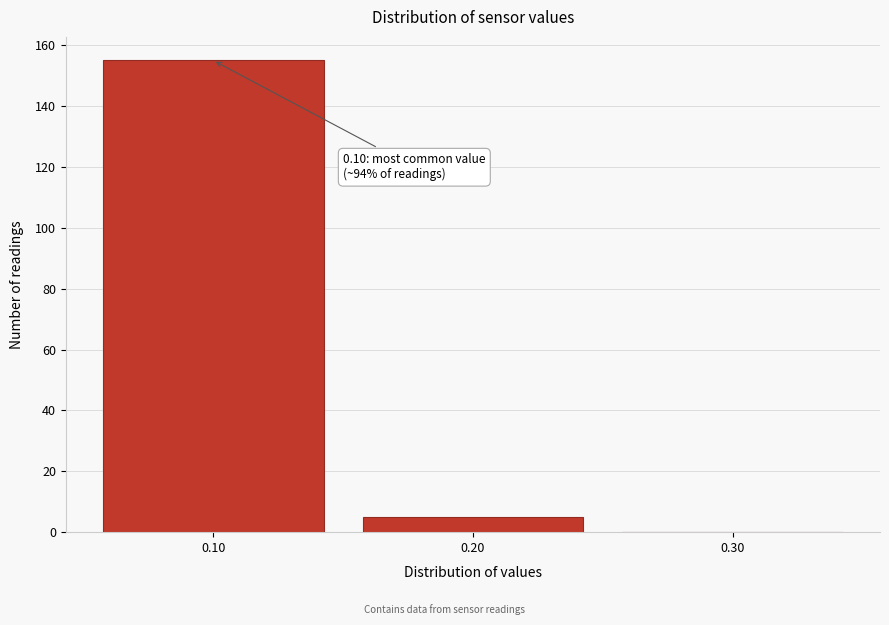

Which range on the x-axis has the tallest bar?

0.05 to 0.15